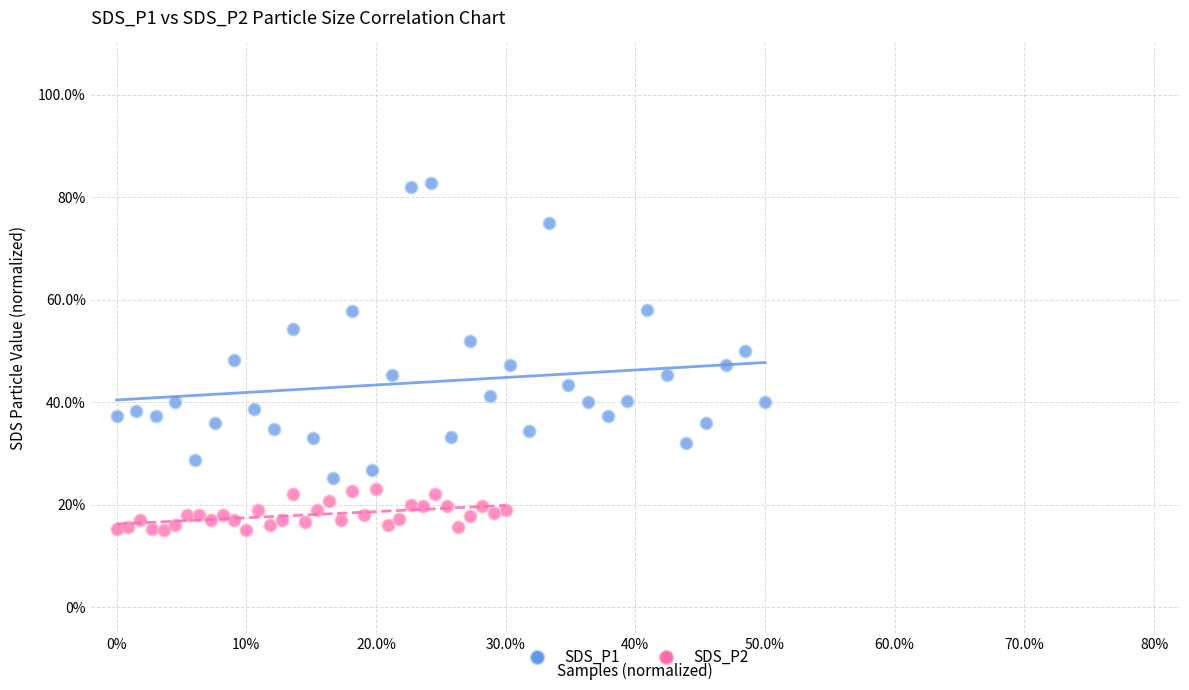

Which series contains the lowest Y value?

SDS_P2